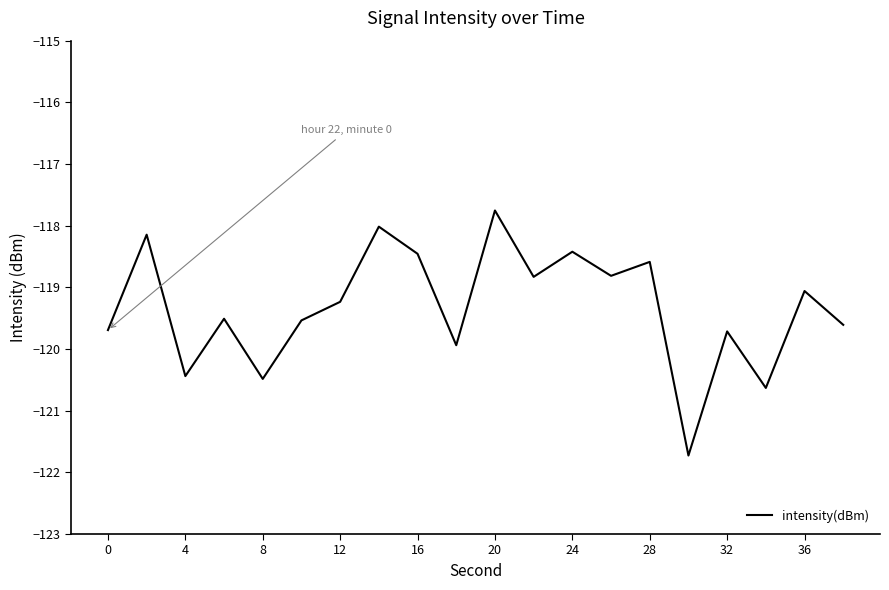

How many lines are shown in the chart?

1